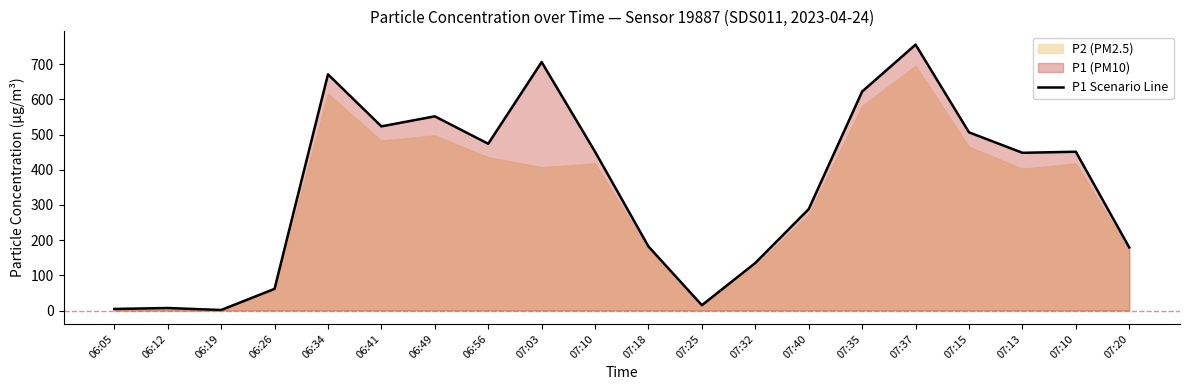

Between 06:12 and 07:03, which is larger?

07:03